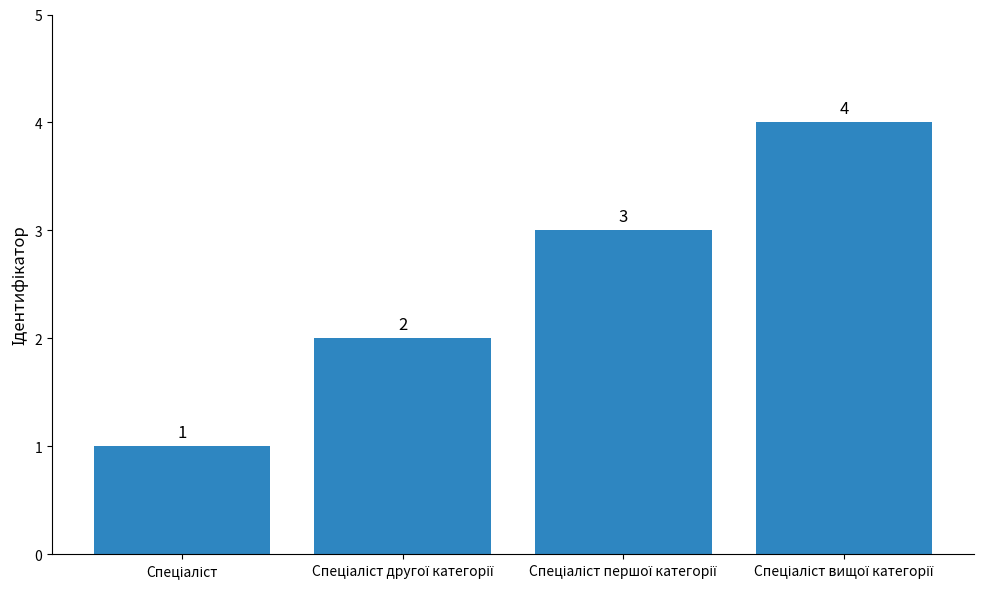

Reading right to left, extract all data points from this chart.

4	3	2	1